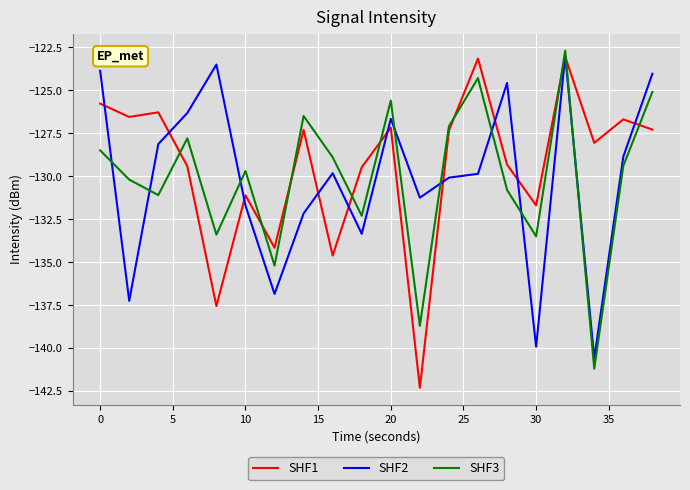

What is the maximum value for SHF3?

-122.7